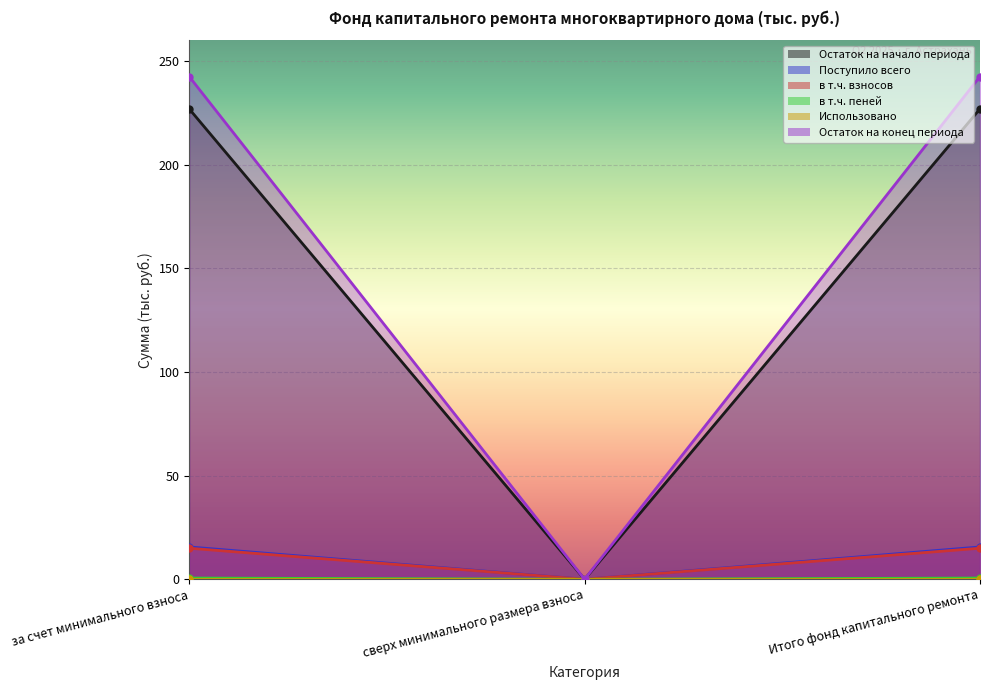

The Остаток на конец периода series shows 0.0 at сверх минимального размера взноса. True or false?

True